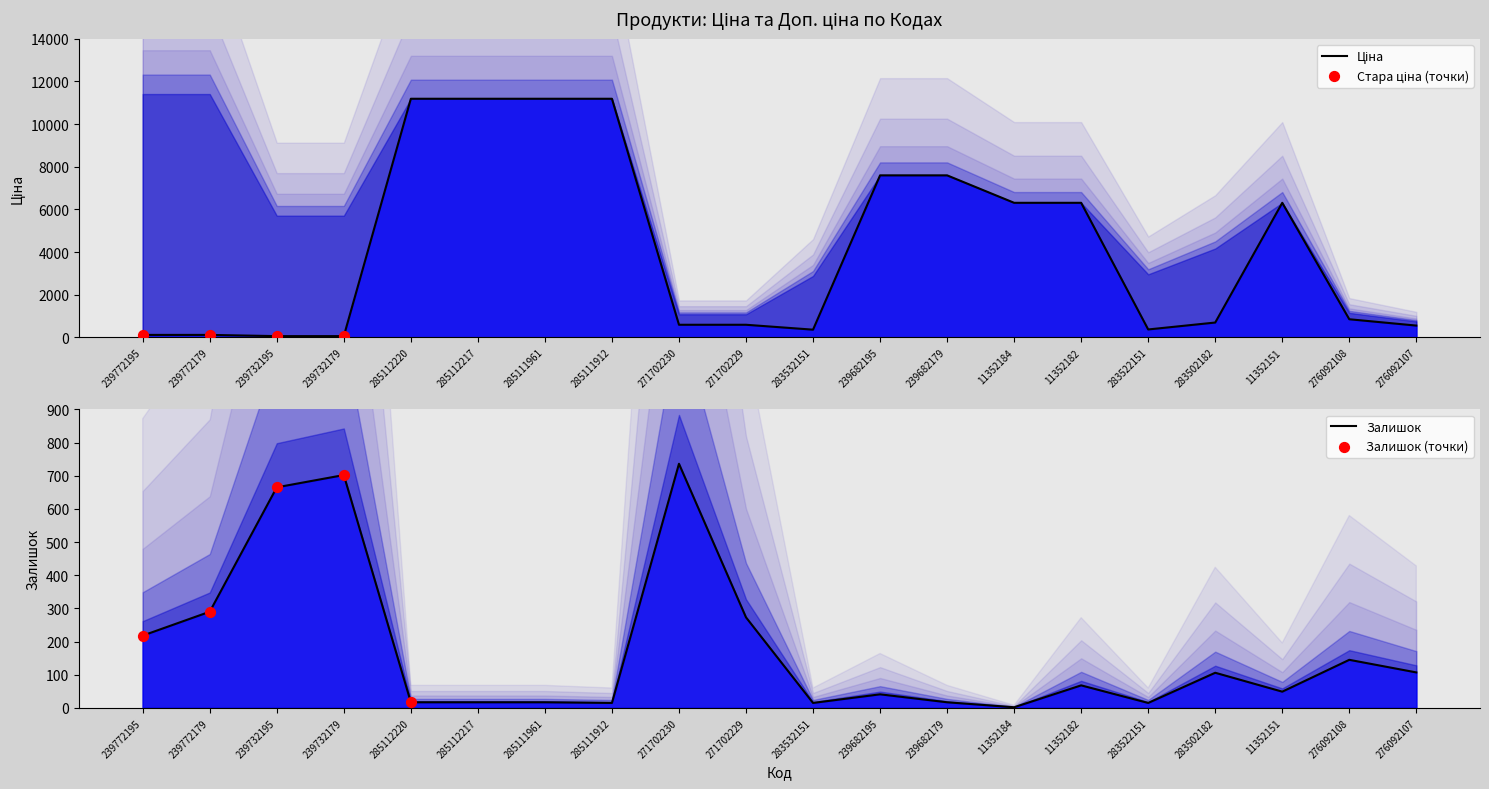

Is the value of Залишок at 283532151 greater than the value of Ціна at 11352182?

No